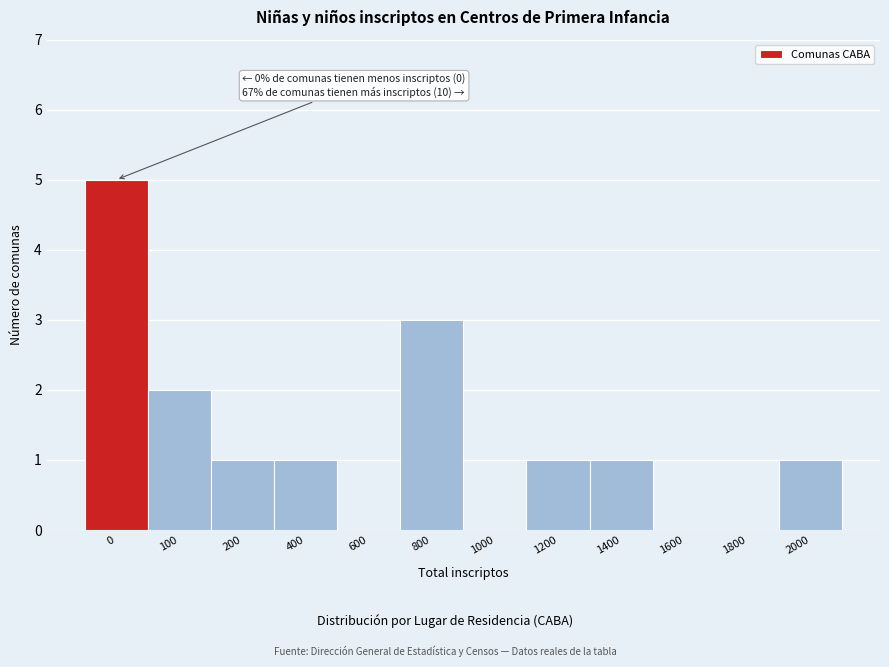

Reading left to right, transcribe all the data shown in this chart.

0=5	100=2	200=1	400=1	600=0	800=3	1000=0	1200=1	1400=1	1600=0	1800=0	2000=1